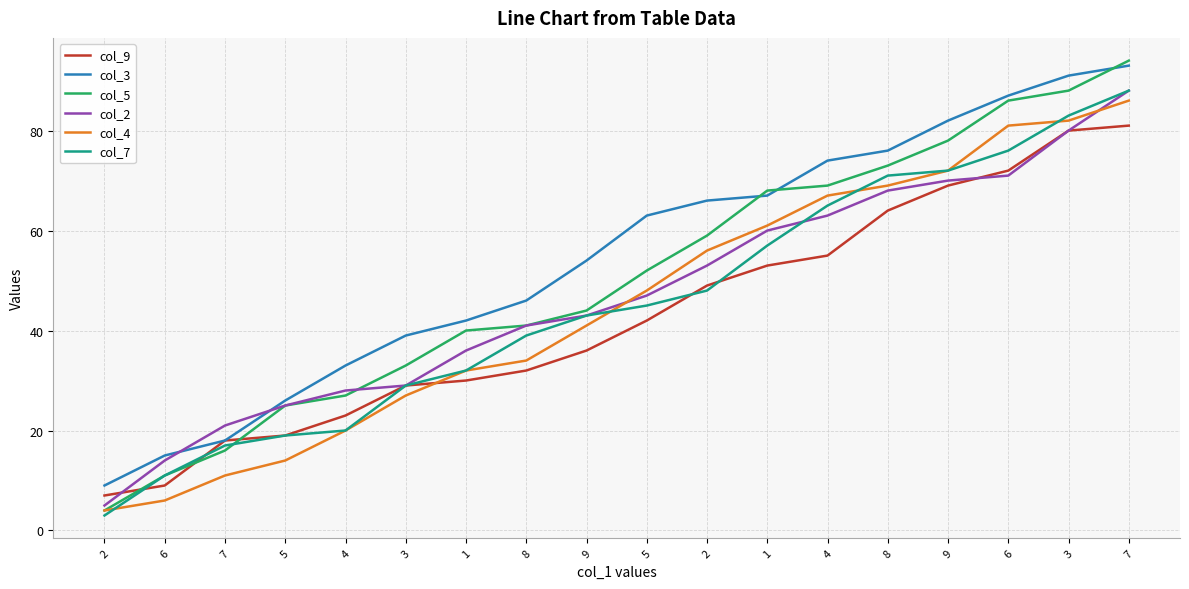

True or false: col_3 has more than 2 interior local peaks.

False